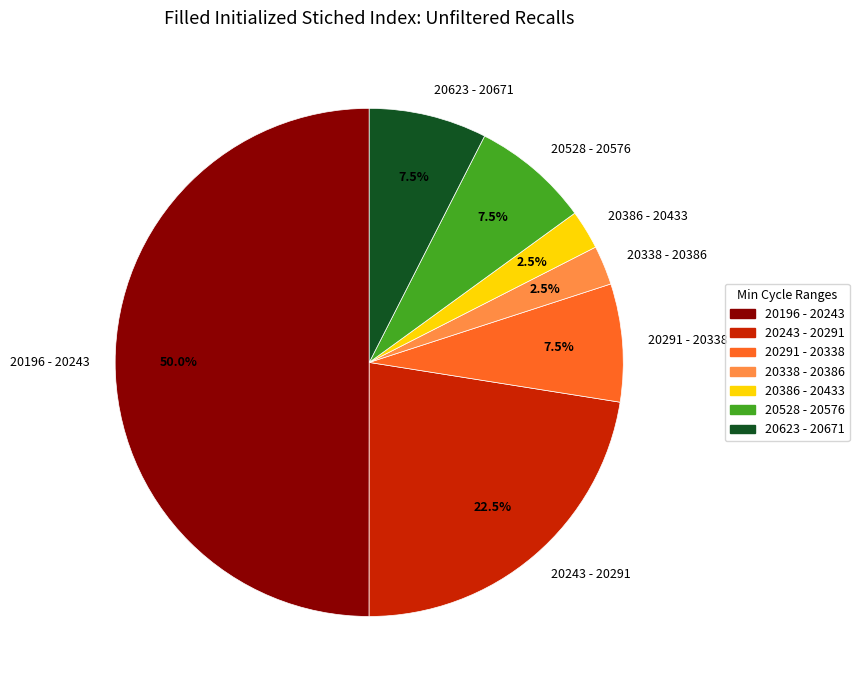

Which category has the biggest portion of the pie?

20196 - 20243